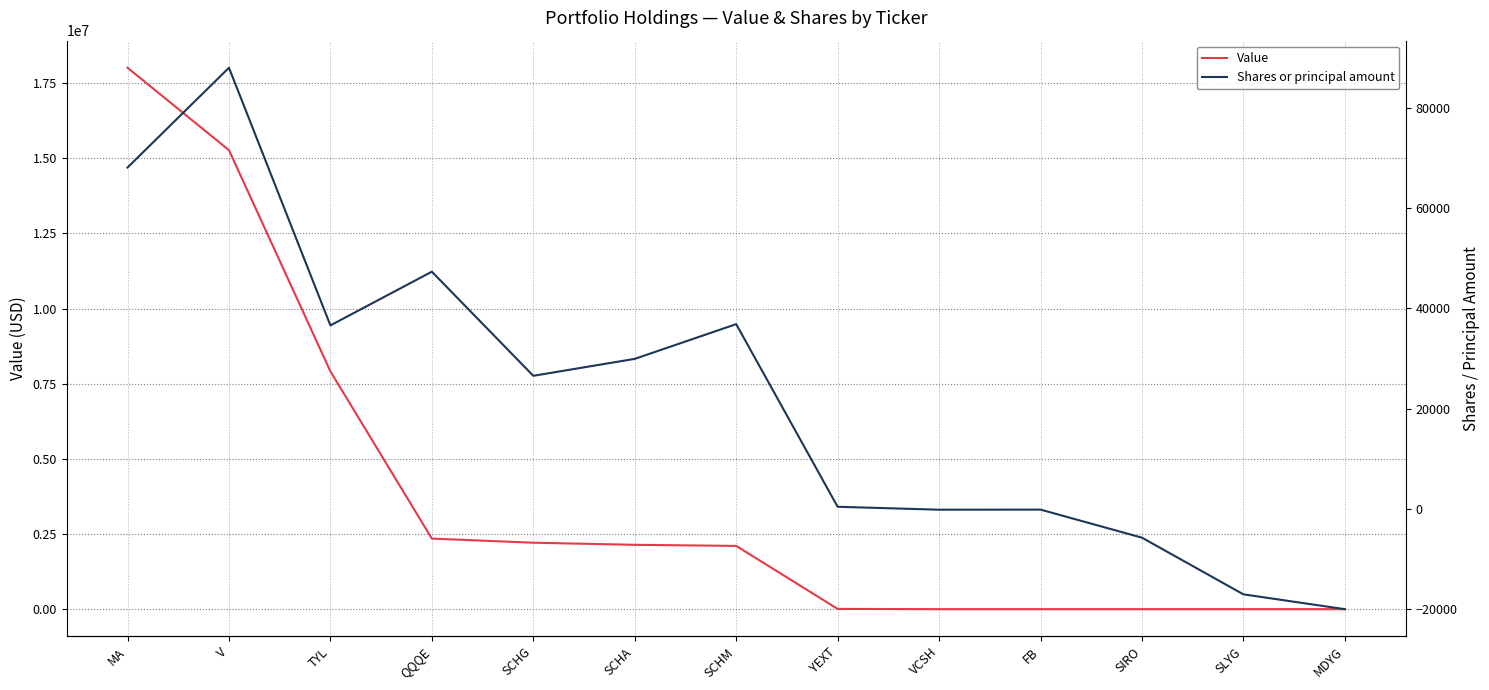

Rank the series by their maximum value, from highest to lowest.

Value, Shares or principal amount